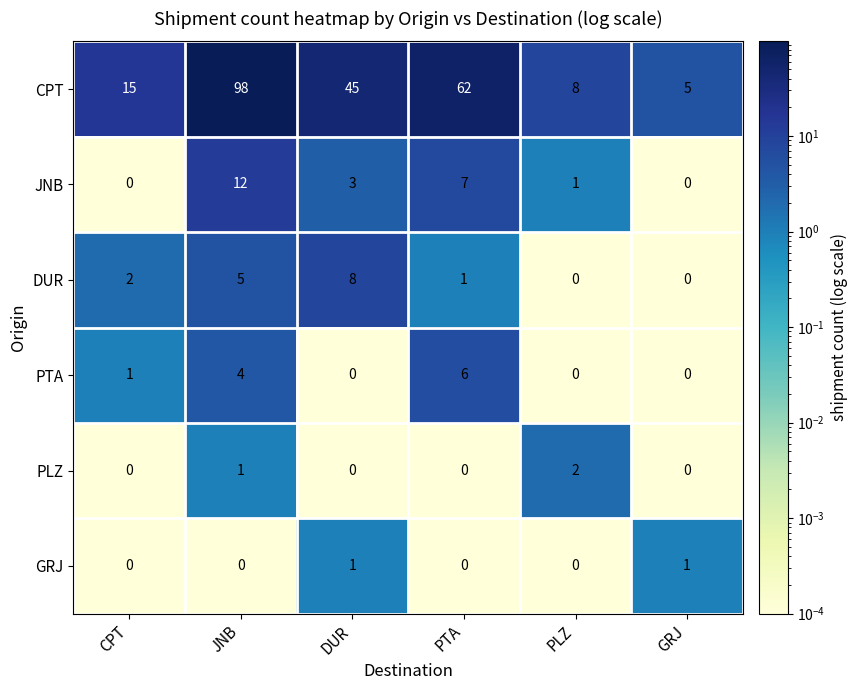

What is the highest value of the JNB series?

12